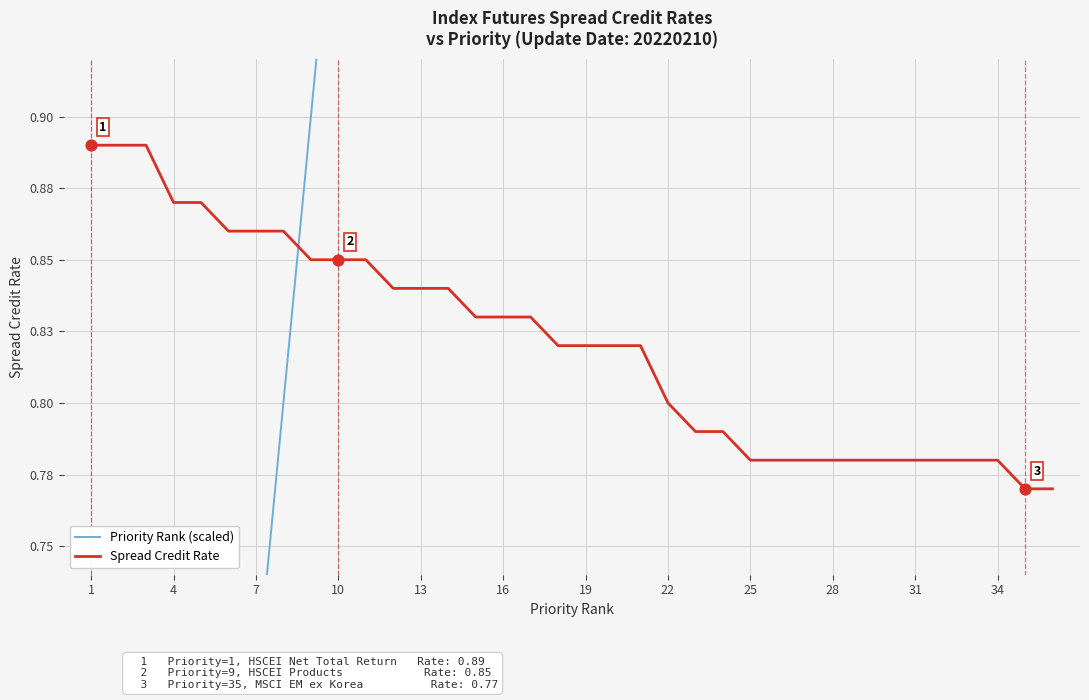

Which series has the largest Y range (max minus min)?

Priority Rank (scaled)